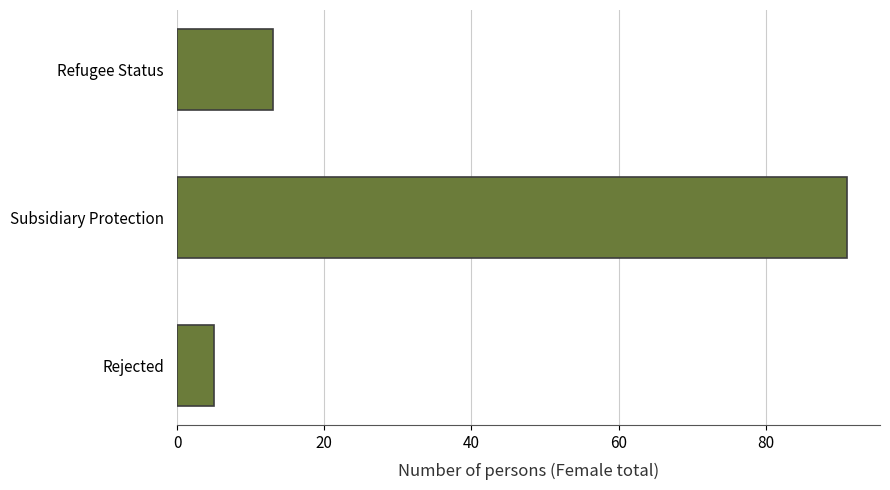

How many distinct data groups are displayed?

1